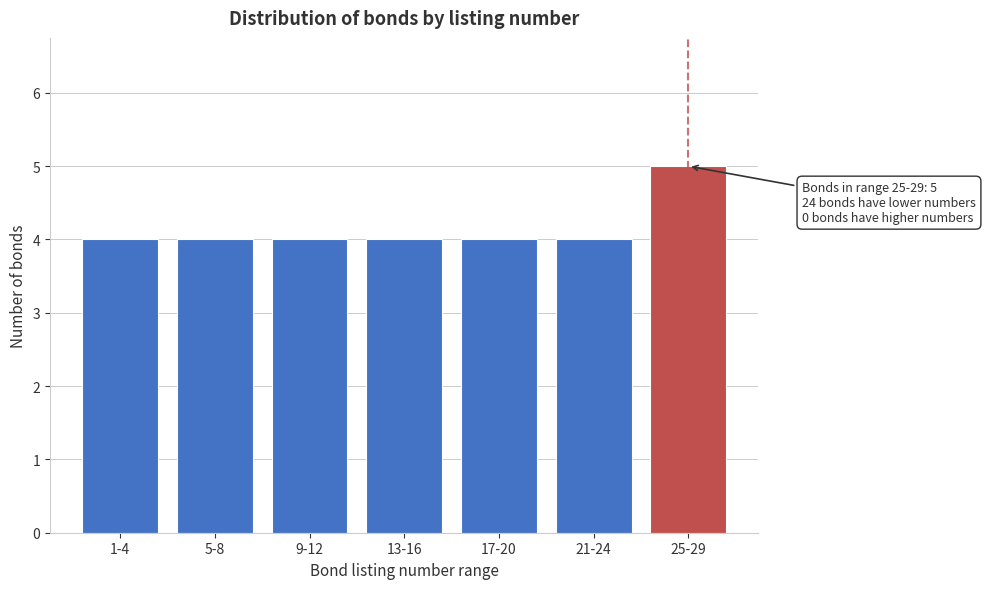

Reading left to right, list all the values displayed in this chart.

4	4	4	4	4	4	5